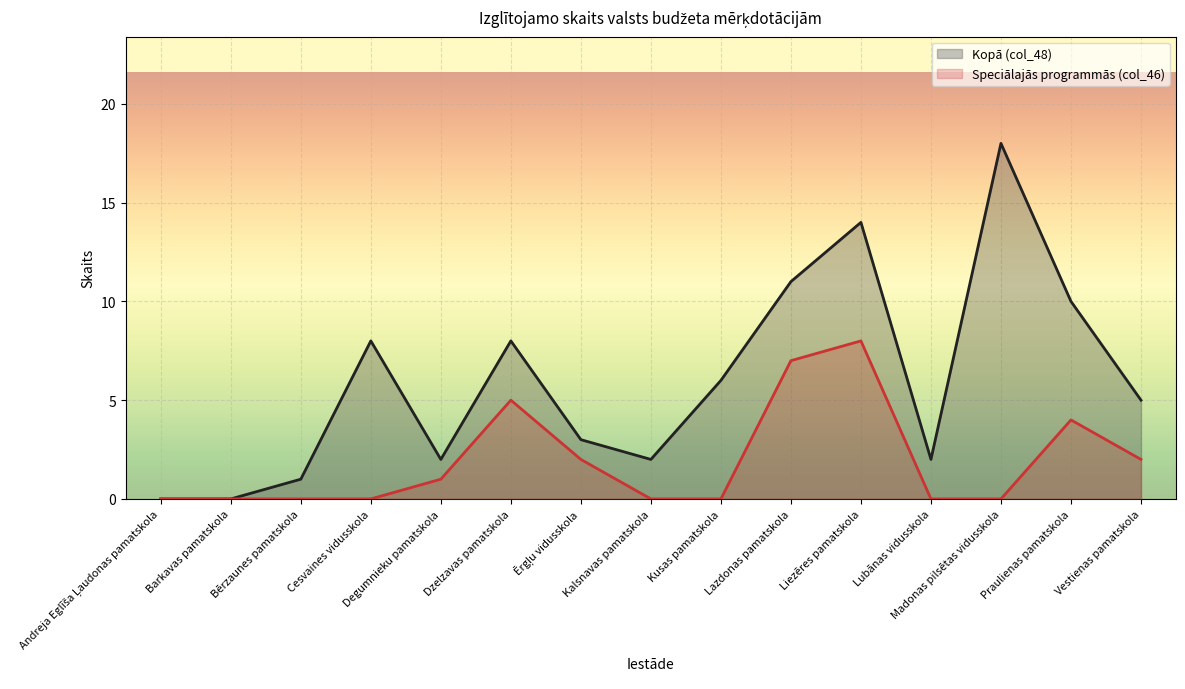

Rank the series at Barkavas pamatskola from lowest to highest value.

Kopā (col_48), Speciālajās programmās (col_46)